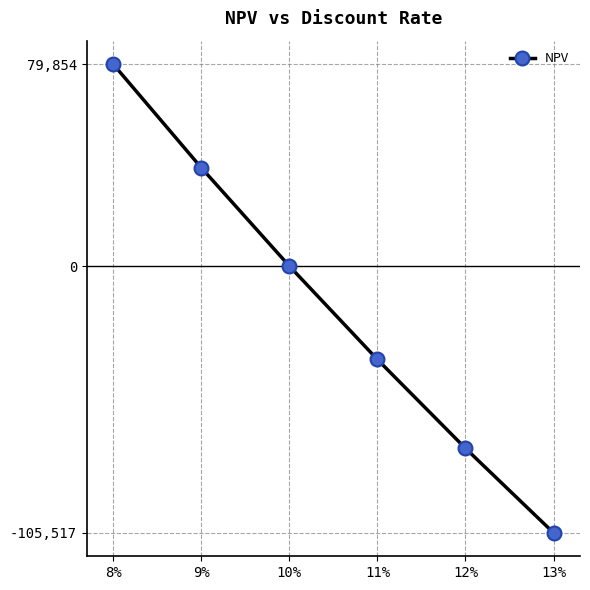

True or false: the data has more than 0 interior local peaks.

False